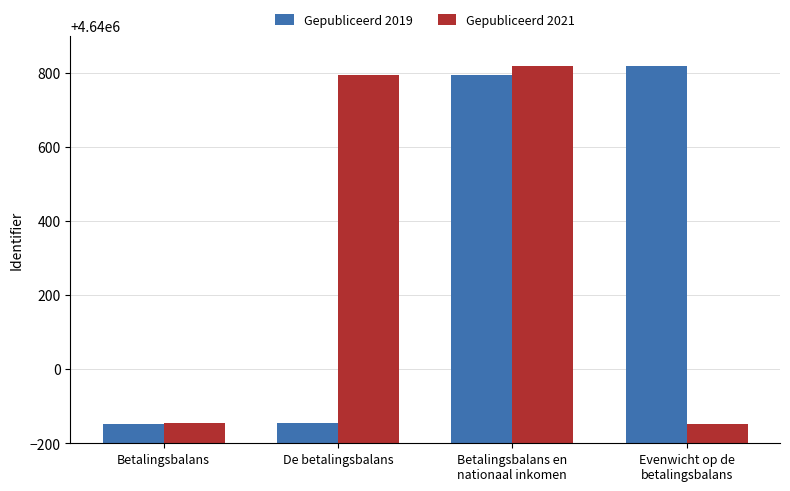

How many data points does each series have?

4